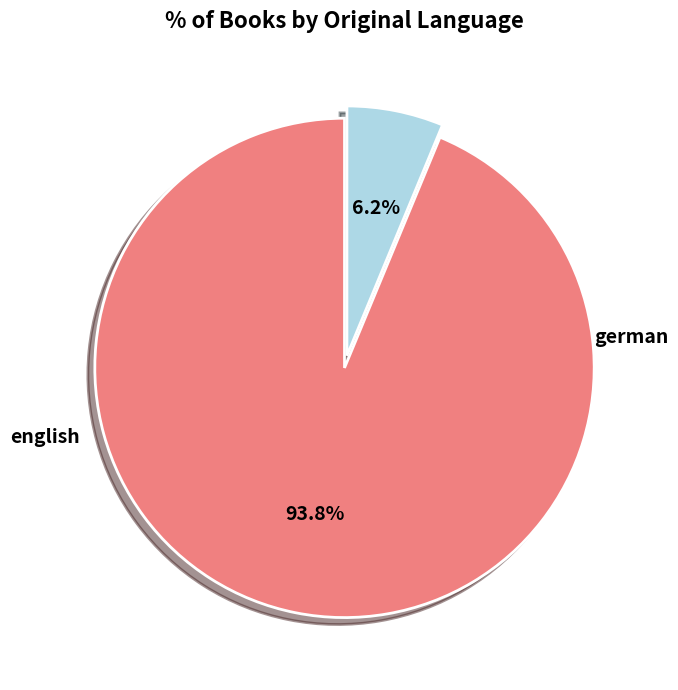

Does any single category account for the majority?

Yes